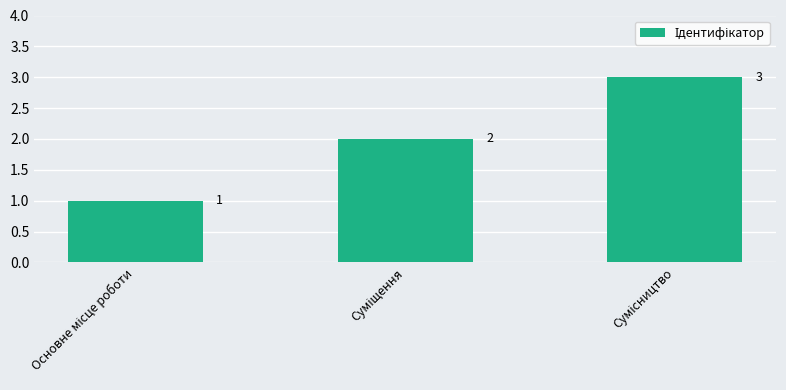

What is the greatest value displayed?

3